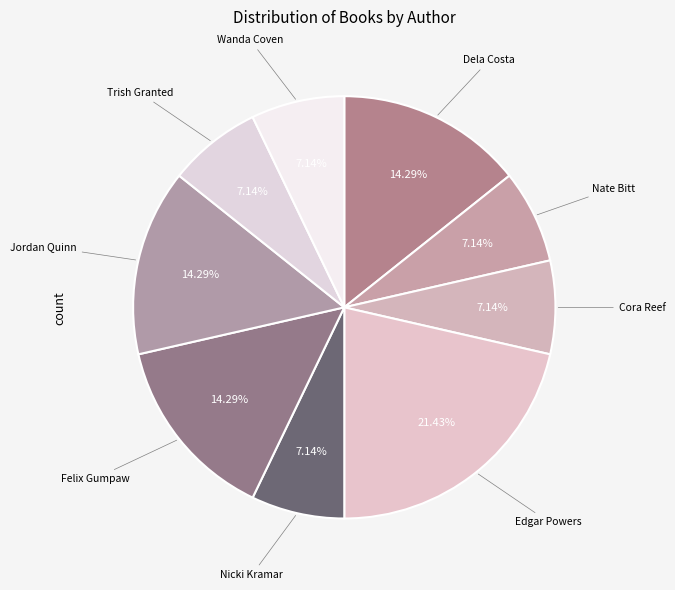

Does Wanda Coven represent more than half of the total?

No